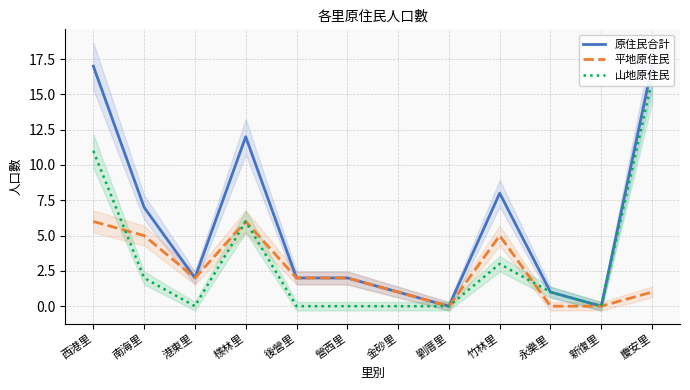

Which series has the largest range (max minus min)?

原住民合計